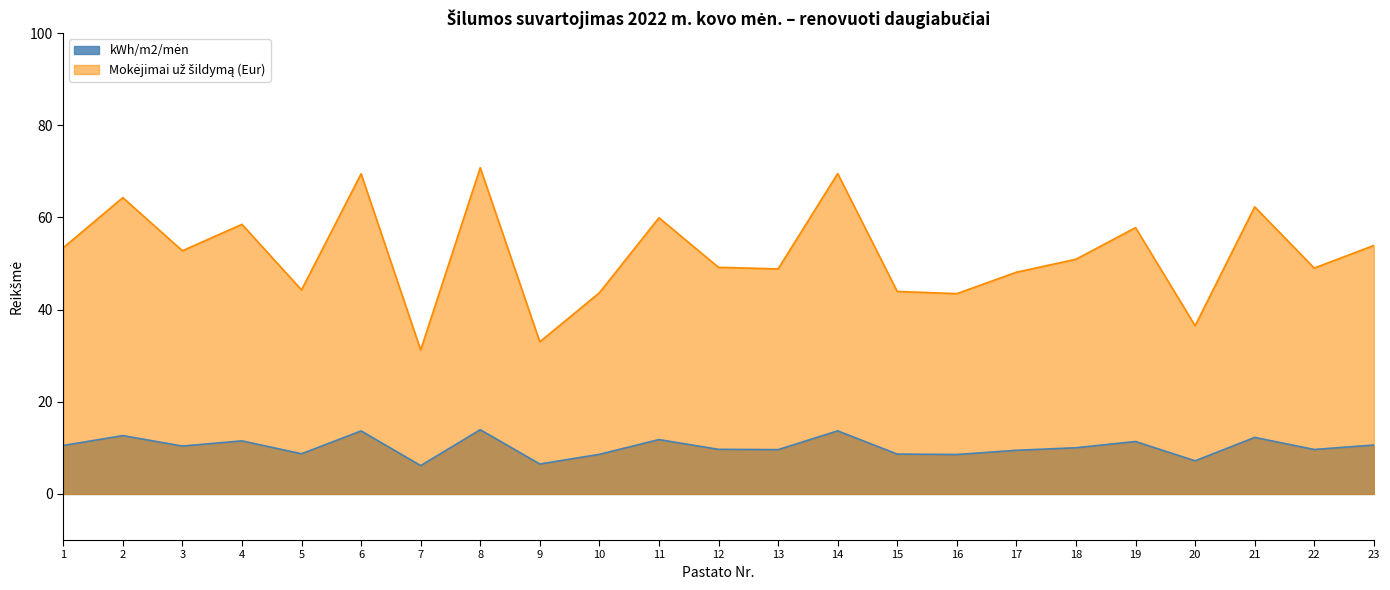

Reading left to right, transcribe all the data shown in this chart.

kWh/m2/men: 10.5	12.7	10.4	11.5	8.7	13.7	6.2	13.9	6.5	8.6	11.8	9.7	9.6	13.7	8.7	8.6	9.5	10.0	11.4	7.2	12.3	9.7	10.6
Mokejimas Eur: 53.4	64.3	52.8	58.5	44.3	69.5	31.2	70.8	33.0	43.7	59.9	49.2	48.8	69.5	44.0	43.5	48.1	50.9	57.8	36.5	62.3	49.0	53.9